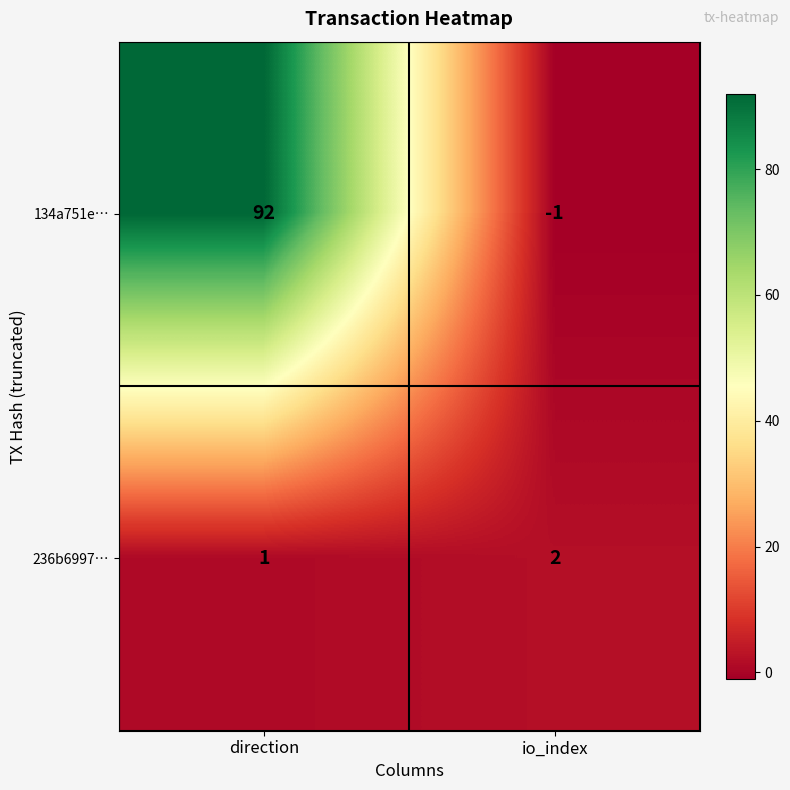

What is the difference between the 134a751e… values at io_index and direction?

93